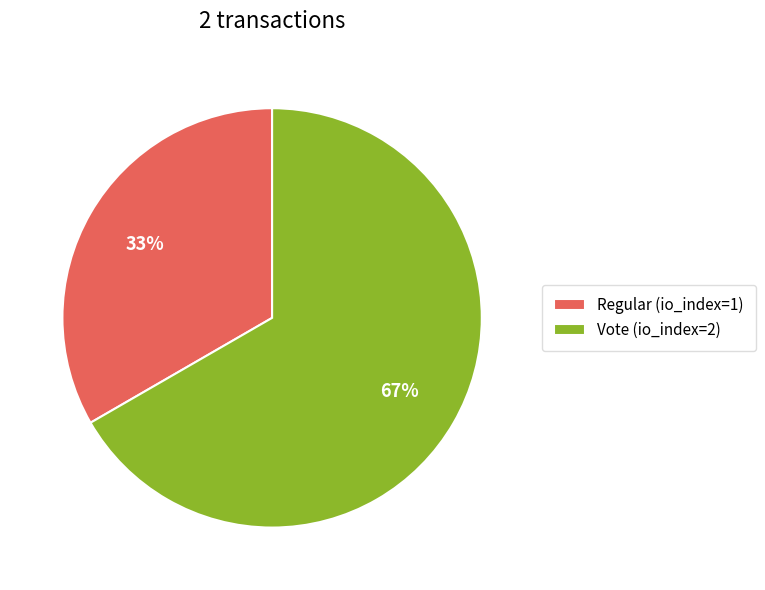

Combined, do Vote and Regular account for over 50%?

Yes